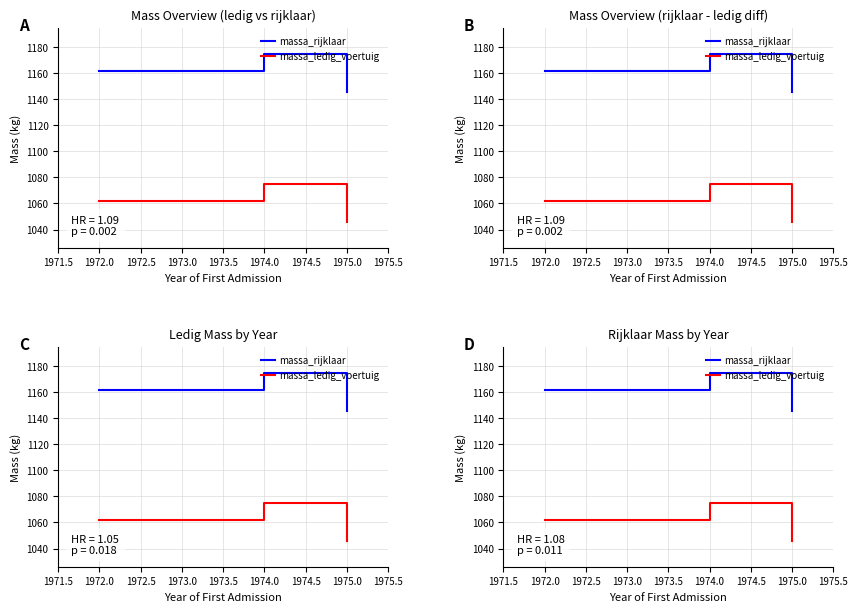

Which has a higher value, 1972.0 or 1974.0?

1974.0